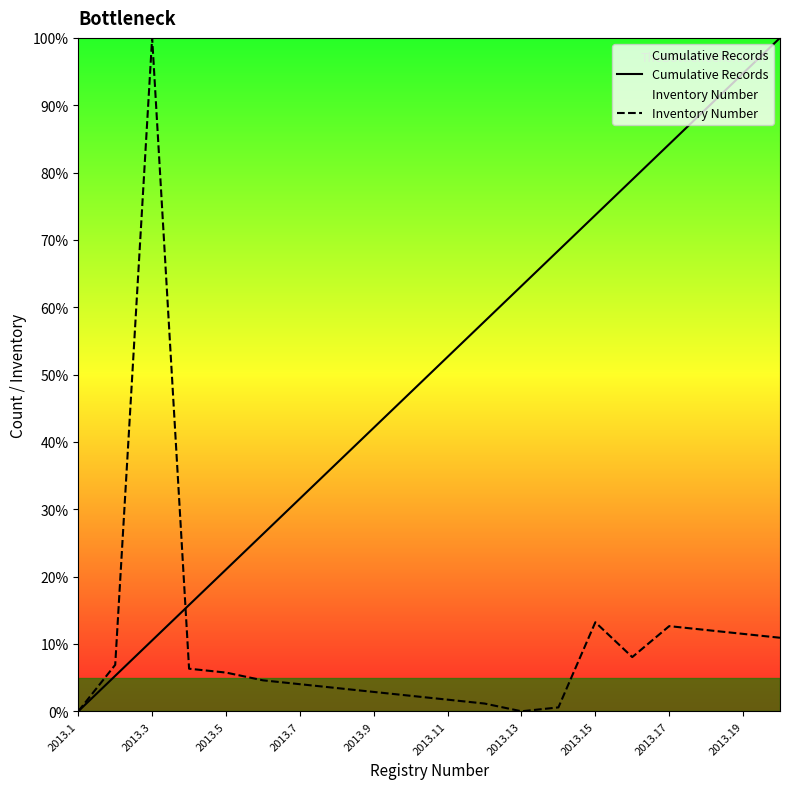

What is the spread (max minus min) of values at 2013.5?

15.3